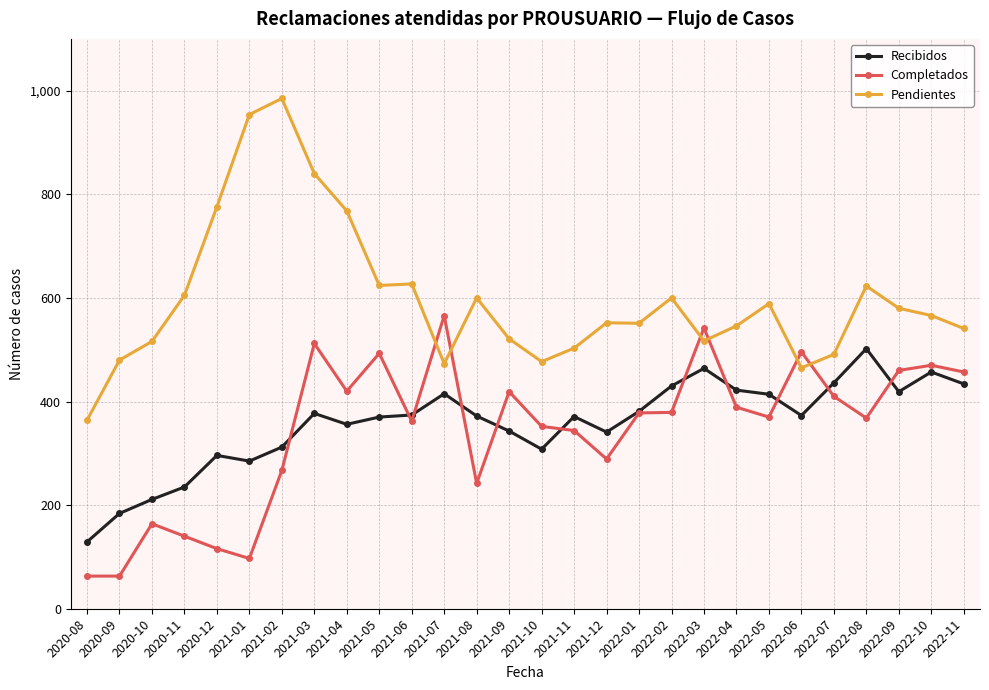

At 2022-02, list the series in order from smallest to largest.

Completados, Recibidos, Pendientes